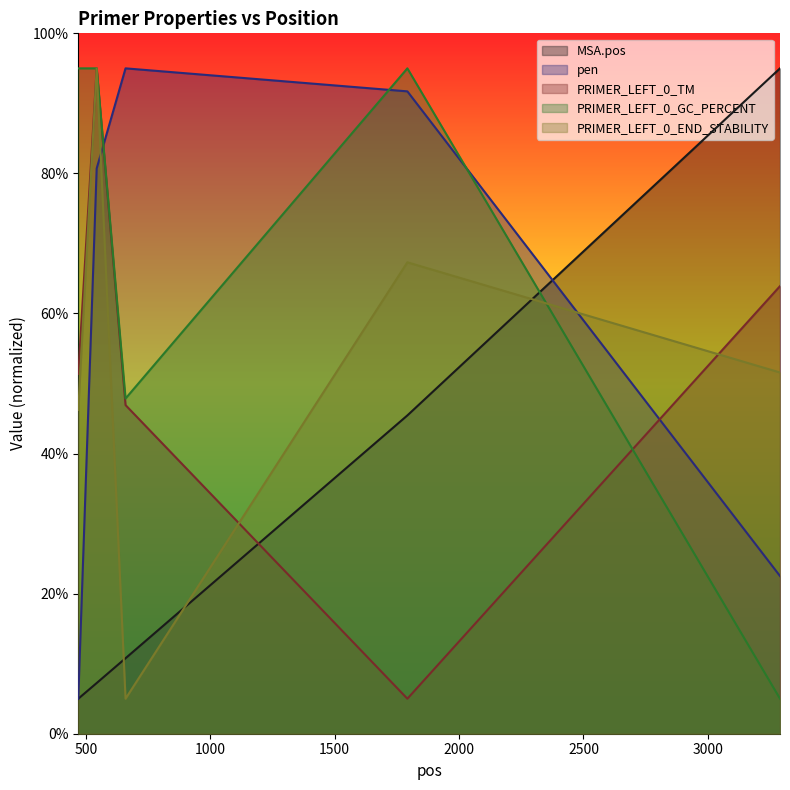

Between 469 and 659, which series saw the biggest shift?

pen